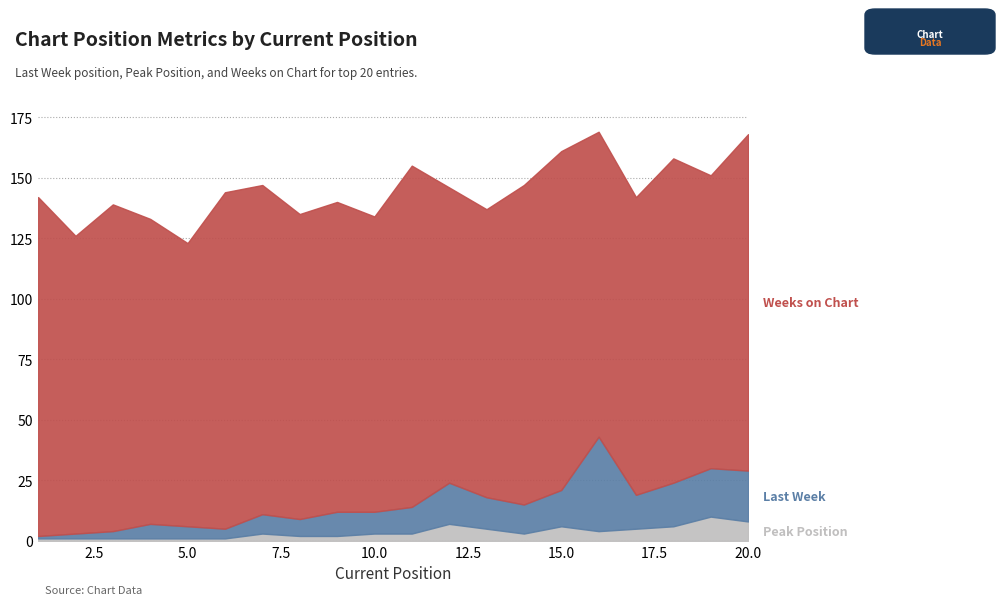

True or false: Last Week and Peak Position cross at least once.

False